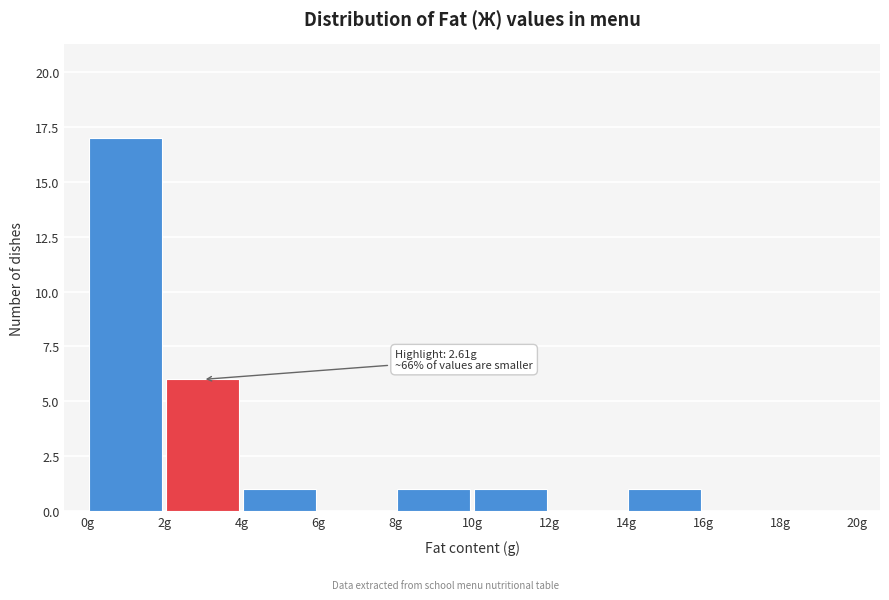

Which range on the x-axis has the tallest bar?

0 to 2